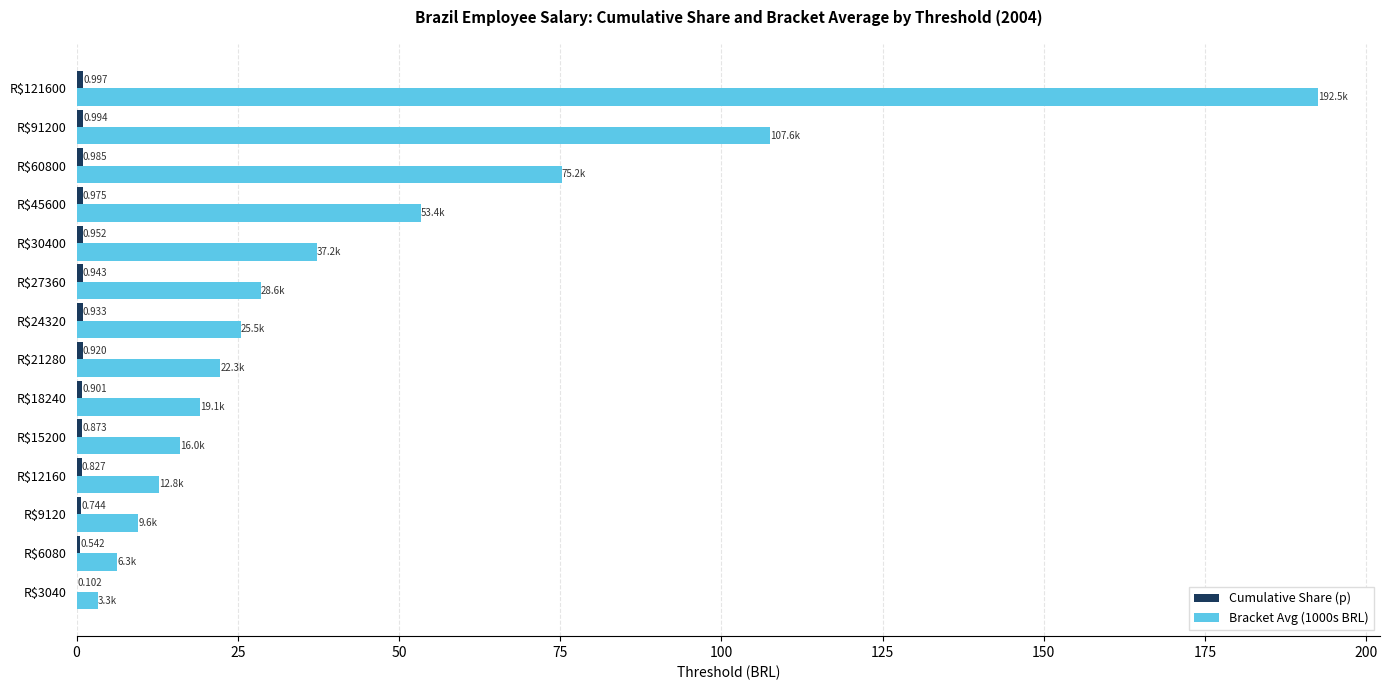

Count the number of categories in the chart.

14